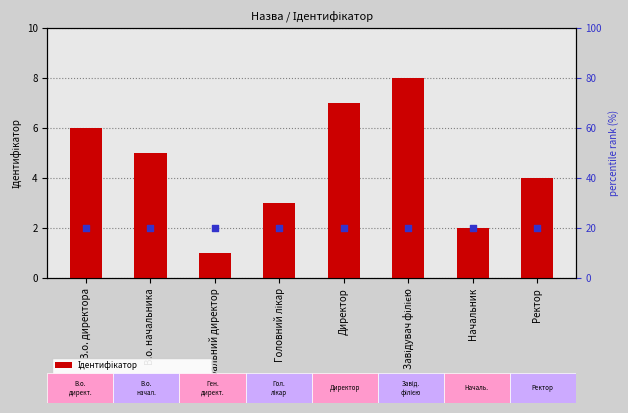

Which series has the largest total across all categories?

Ідентифікатор